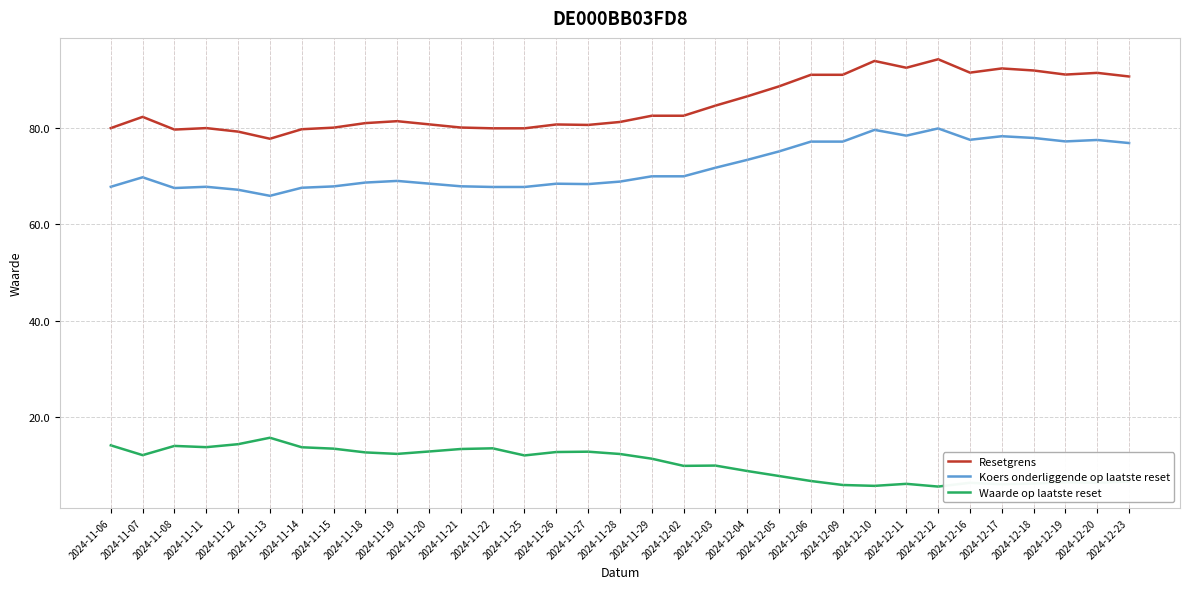

At which category does Koers onderliggende op laatste reset reach its first local peak?

2024-11-07